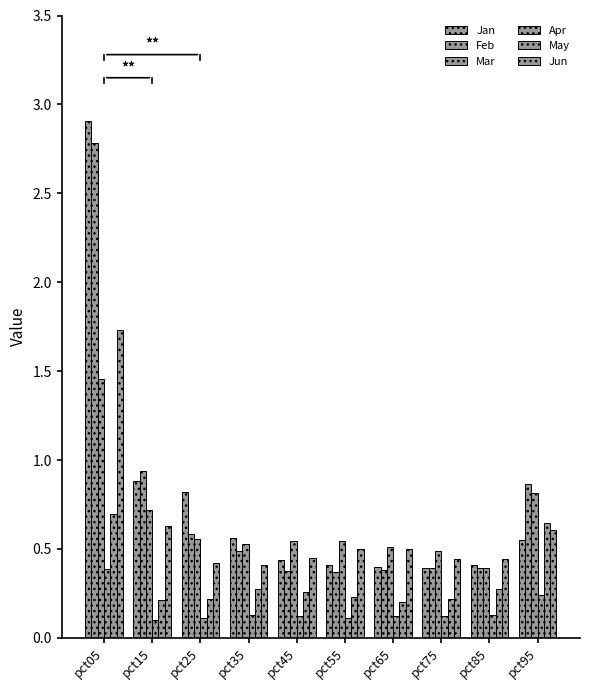

Is it true that May equals 0.2 at pct25?

True